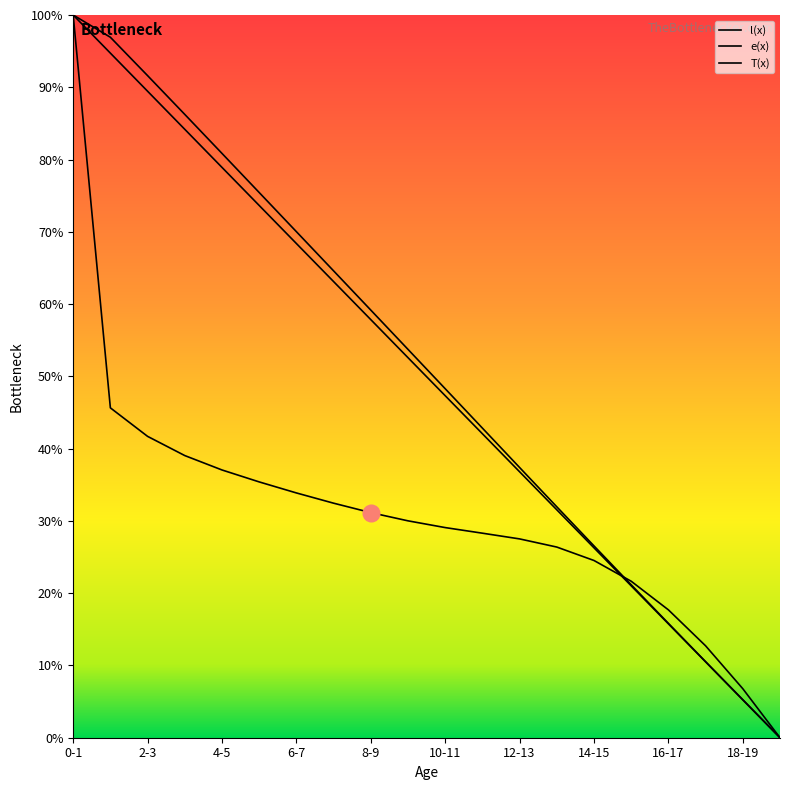

Is the value of T(x) at 11-12 greater than the value of l(x) at 10-11?

Yes